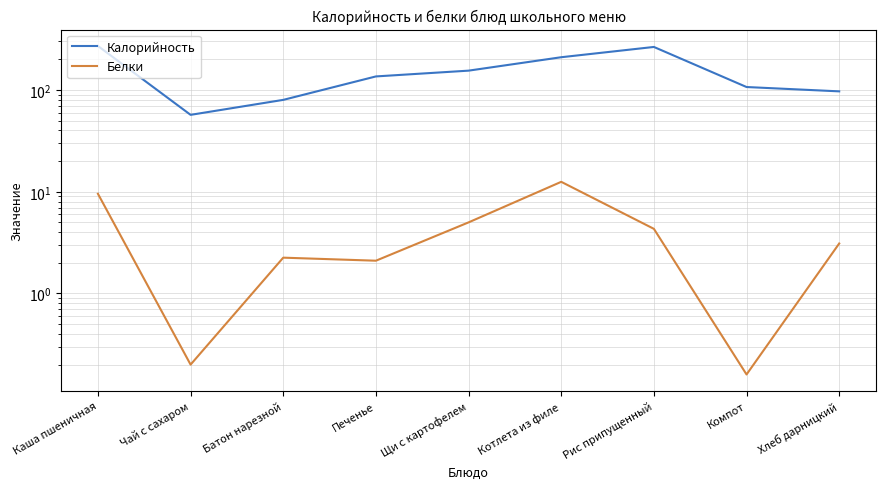

What is the minimum value for Калорийность?

57.0